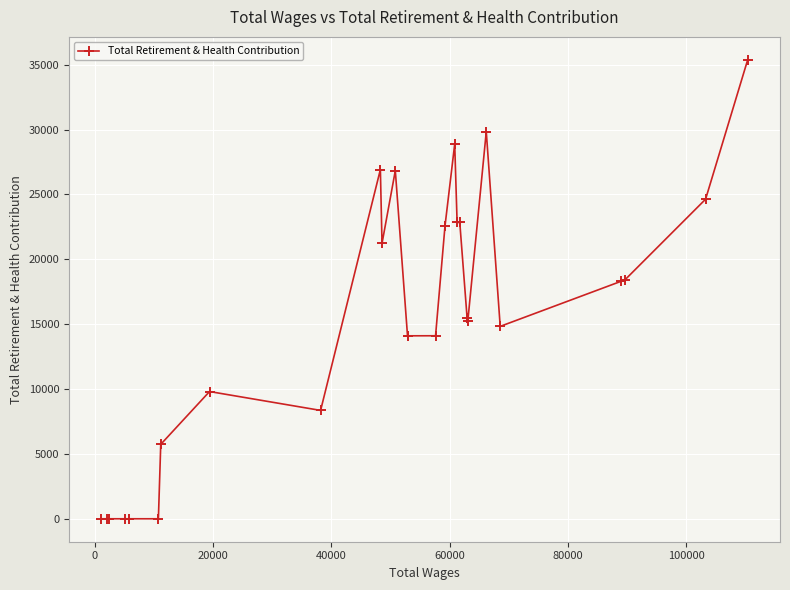

Count the number of values greater than 15266.

13